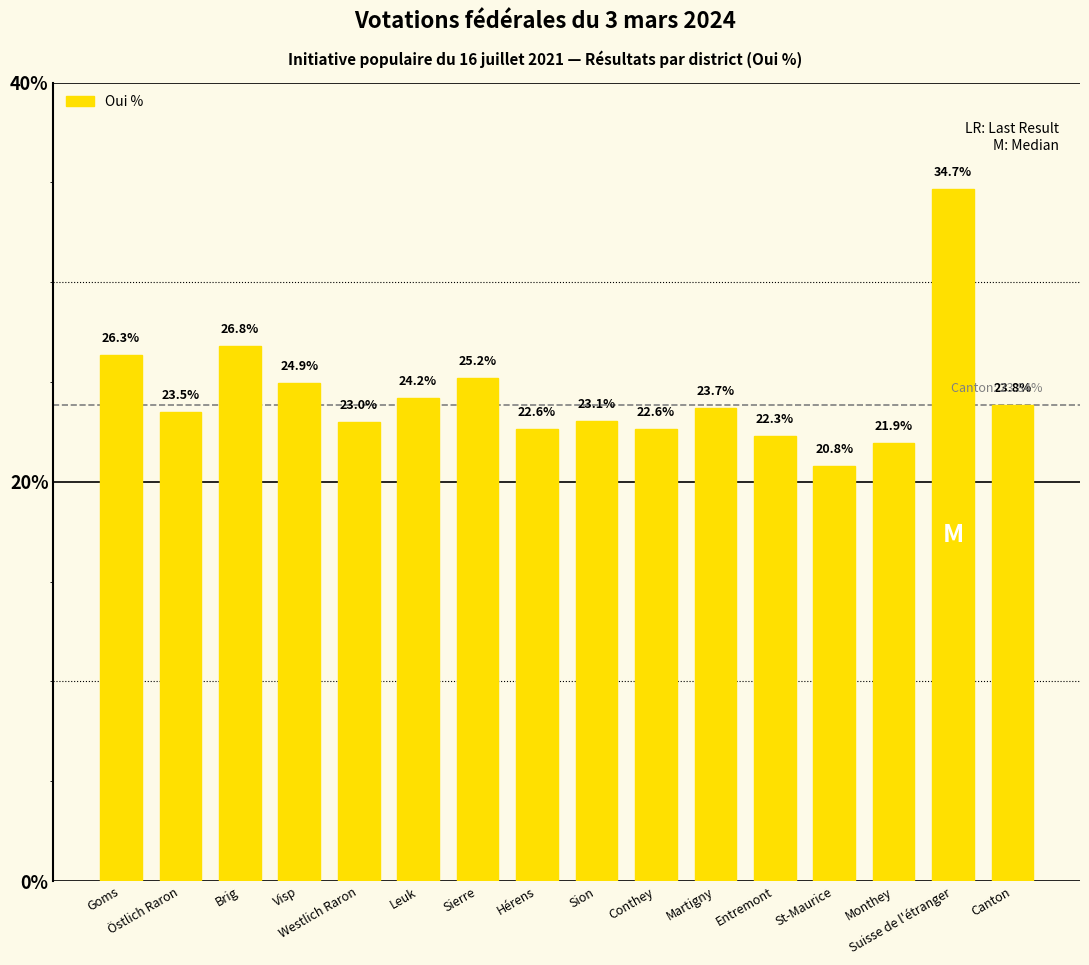

Are the bars grouped side by side (vs. stacked)?

No